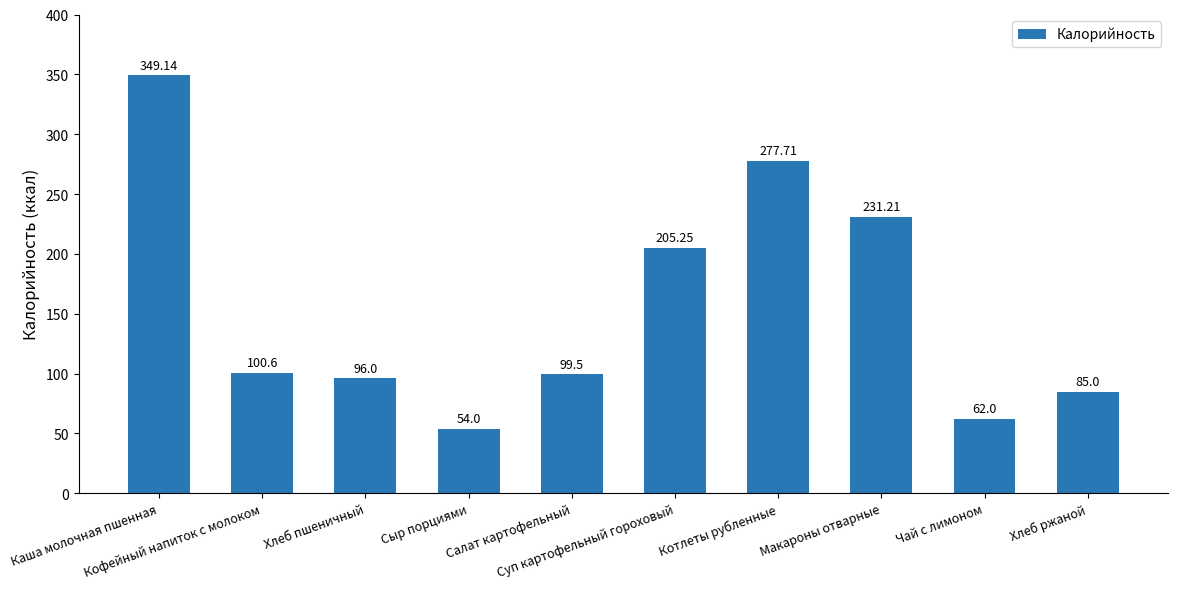

The value at Суп картофельный гороховый is 55.5. True or false?

False